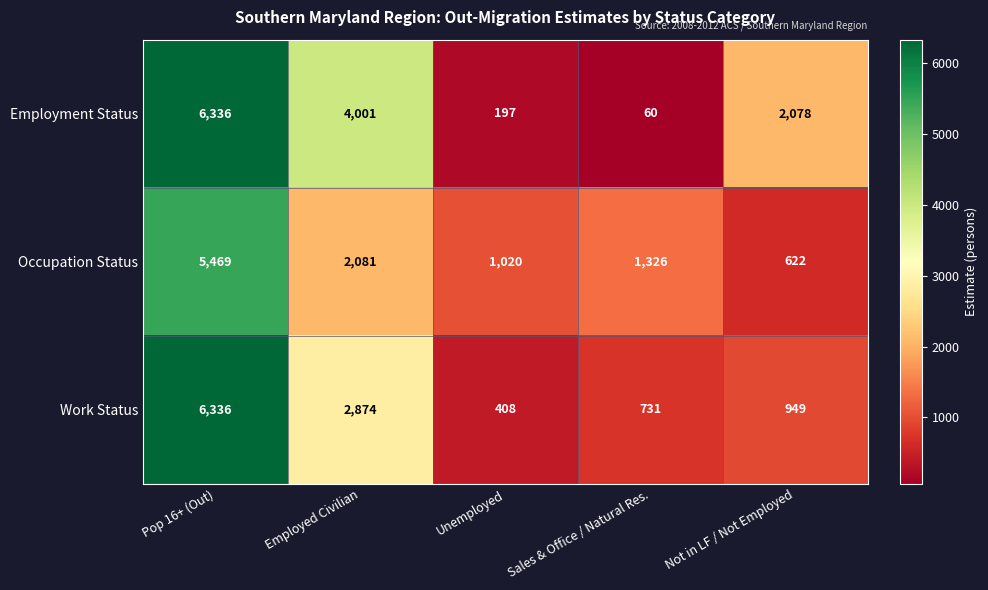

True or false: Employment Status has a value of 6336 at Pop 16+ (Out).

True